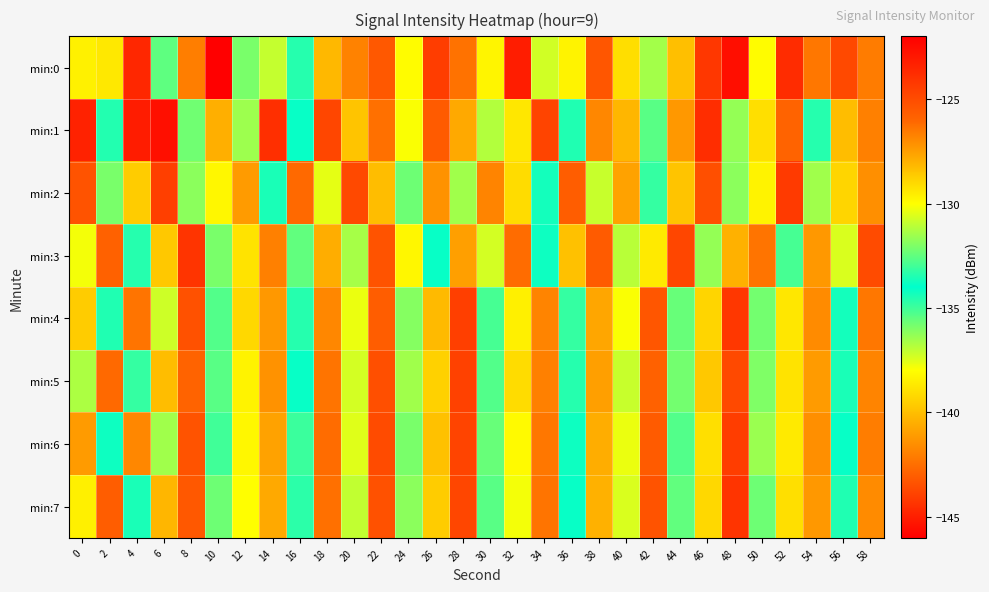

How many data points does each series have?

30